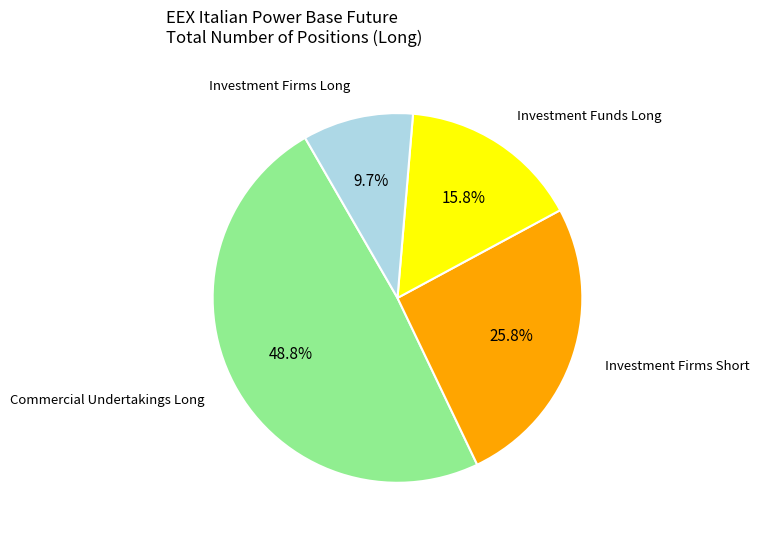

Is there a majority slice in this chart?

No